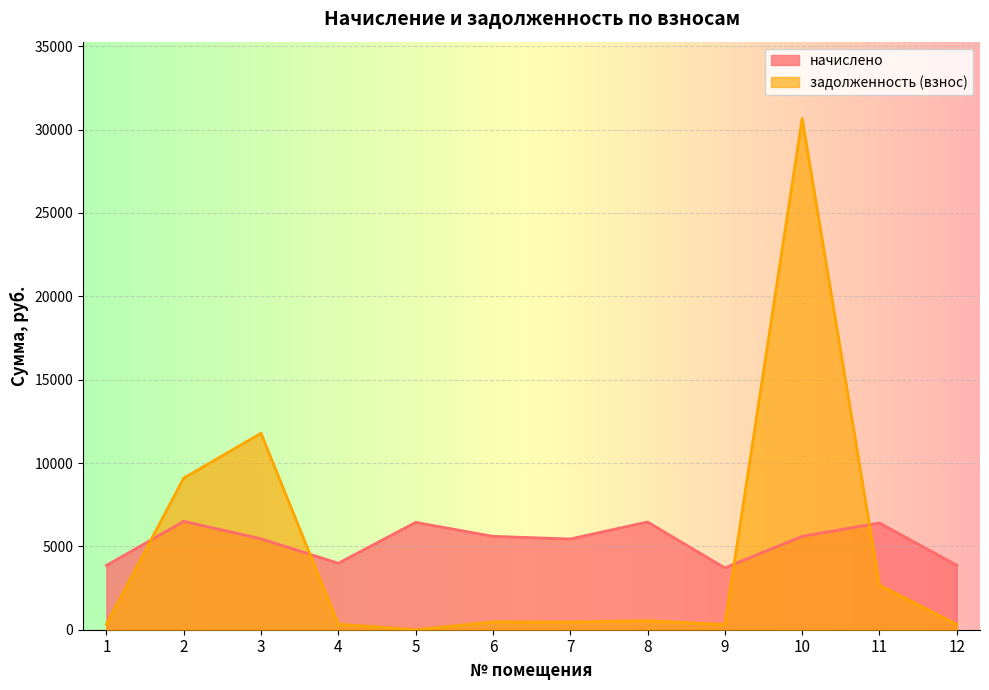

Read the задолженность (взнос) value at 7.

453.5